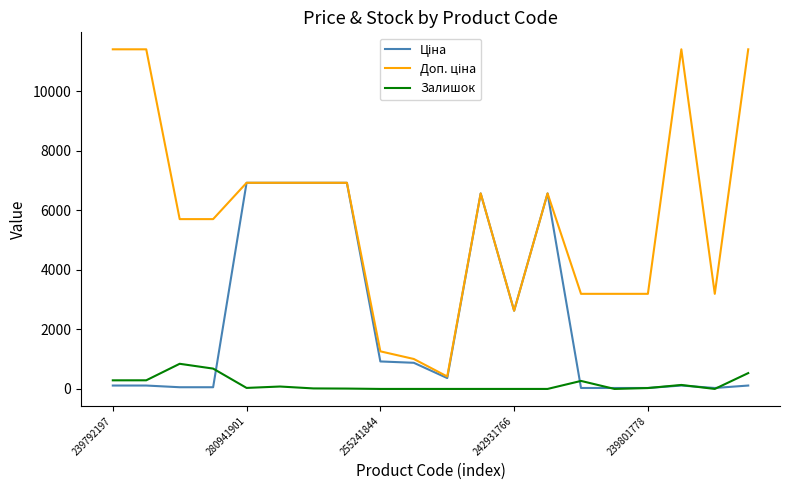

What is the maximum value shown in the chart?

11410.0